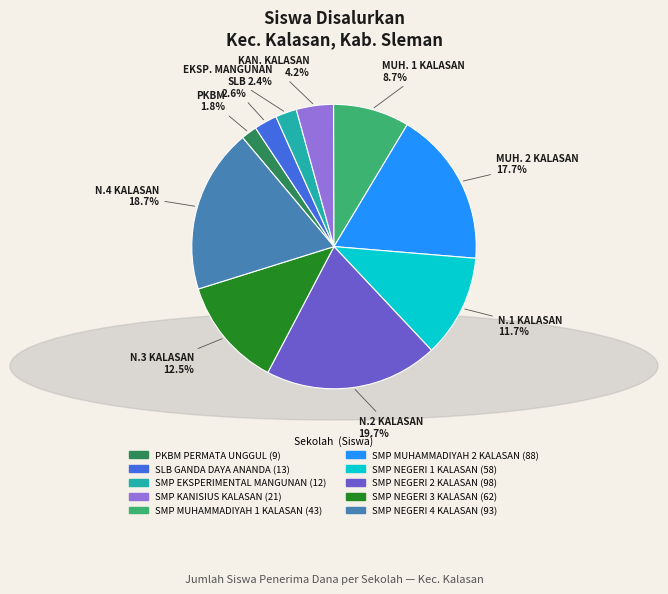

To the nearest percent, what percentage of the pie is SLB GANDA DAYA ANANDA?

3%